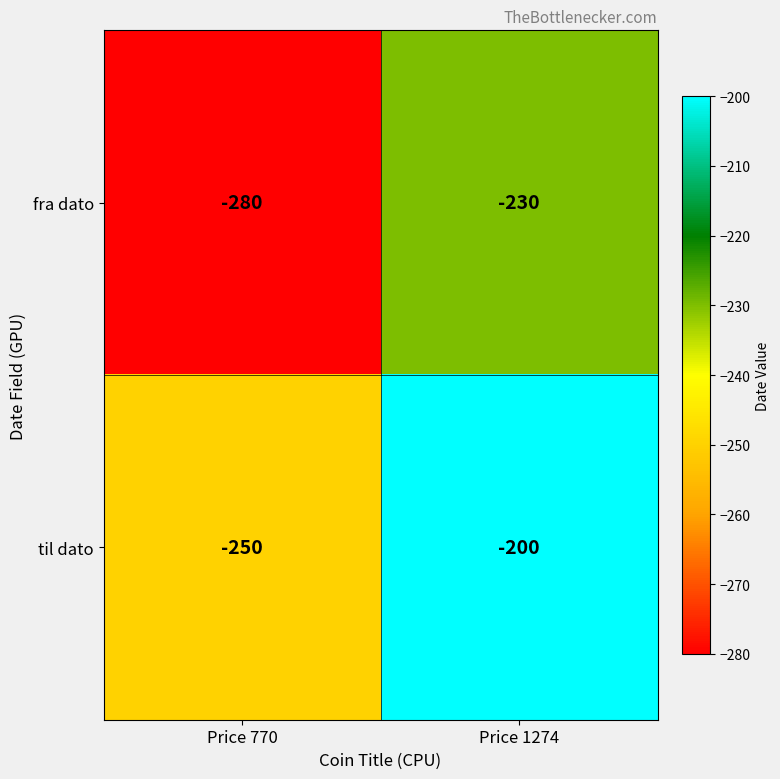

Reading left to right, what are all the values shown in this chart?

fra dato: -280	-230
til dato: -250	-200